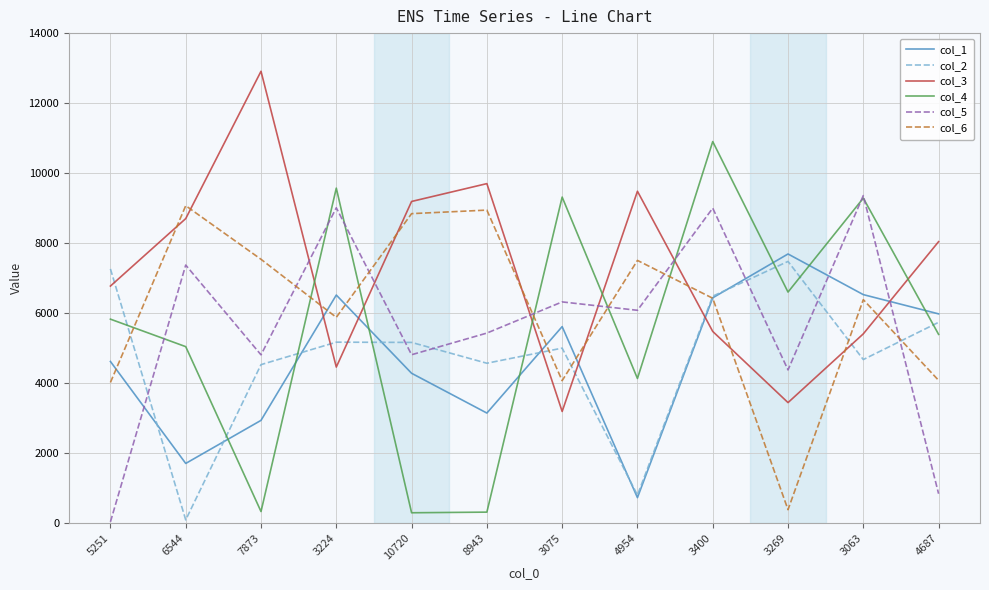

What is the difference between the second highest and minimum values in the col_5 series?

8976